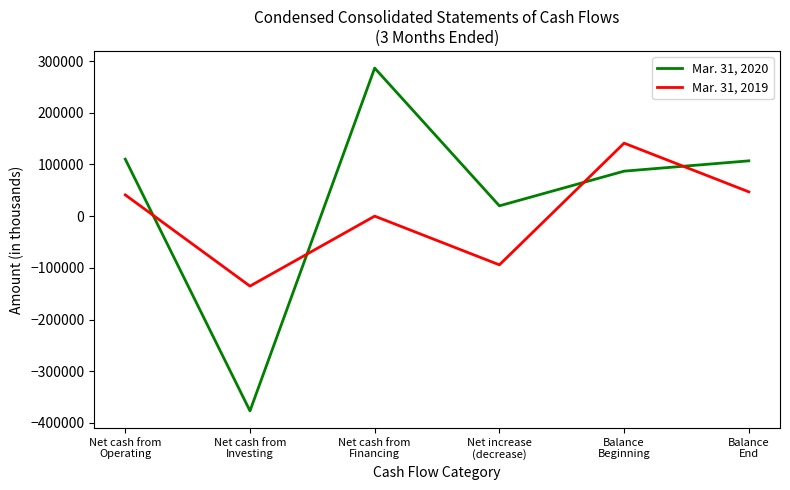

Which series has the widest spread of values?

Mar. 31, 2020